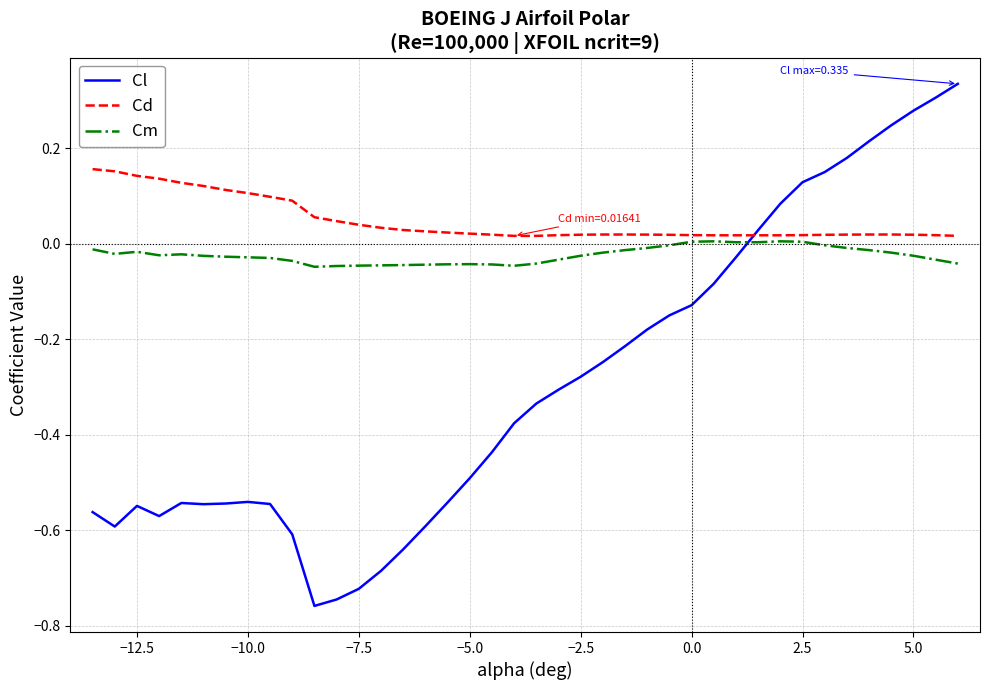

Which series has the largest total across all categories?

Cd